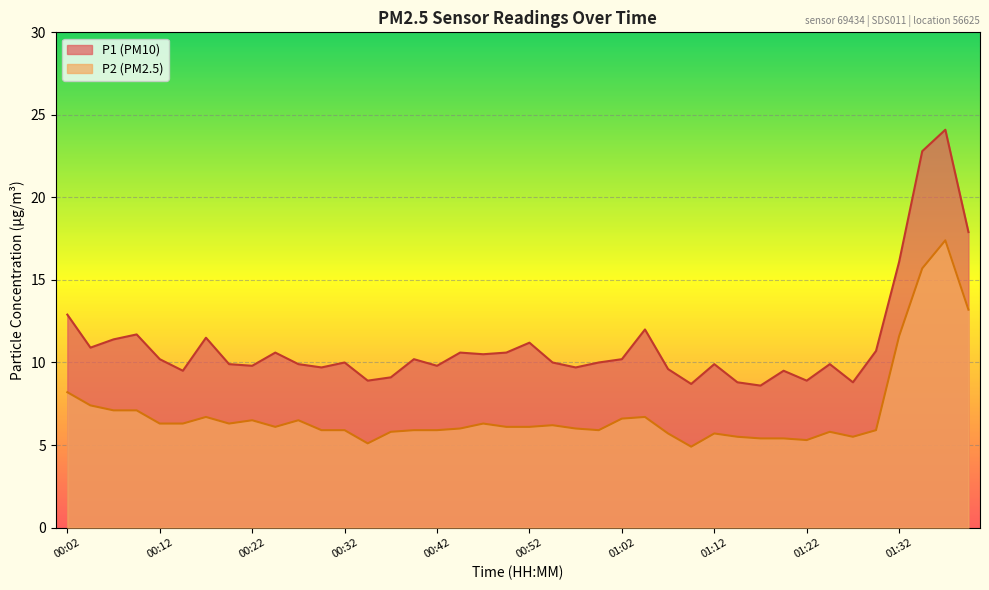

The P1 series shows 14.1 at 01:15. True or false?

False